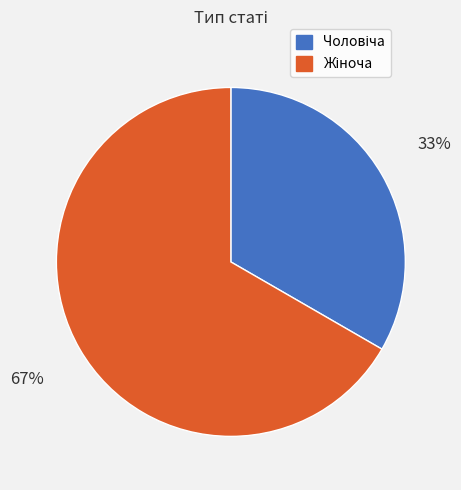

Is there a majority slice in this chart?

Yes